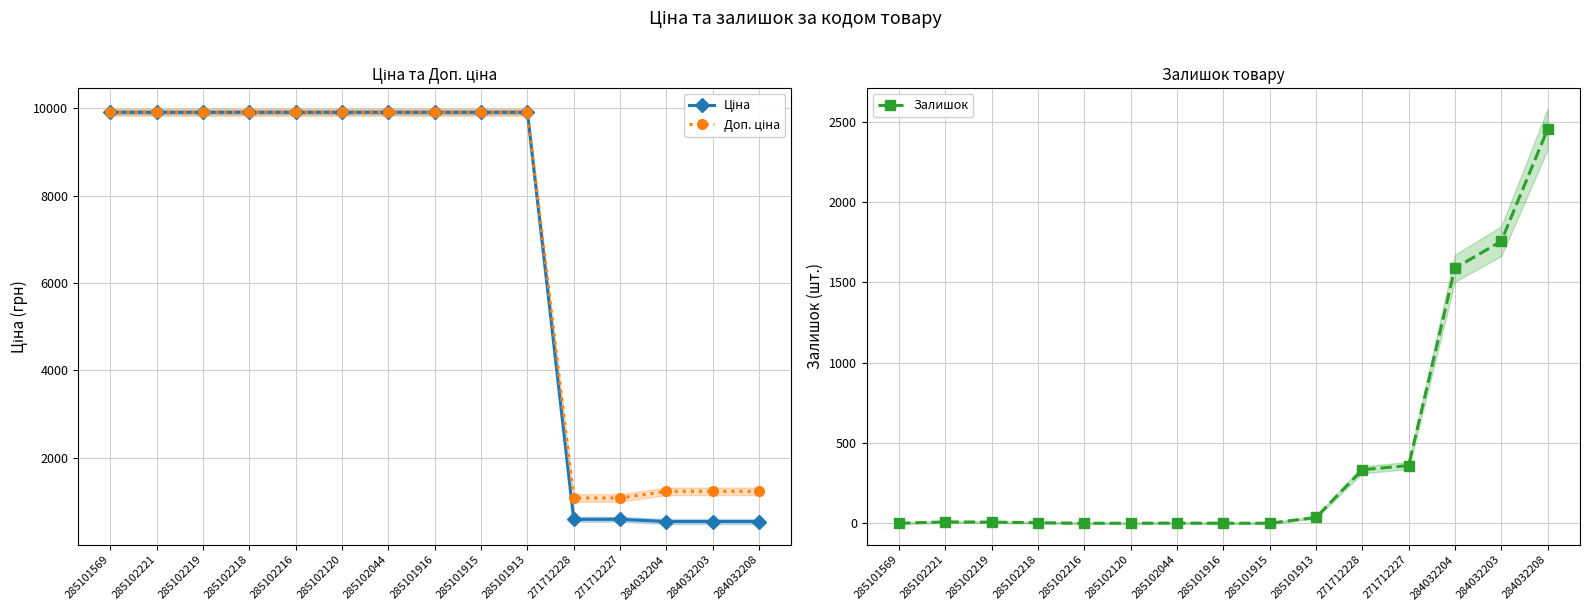

How many intersections are there between Залишок and Ціна?

1